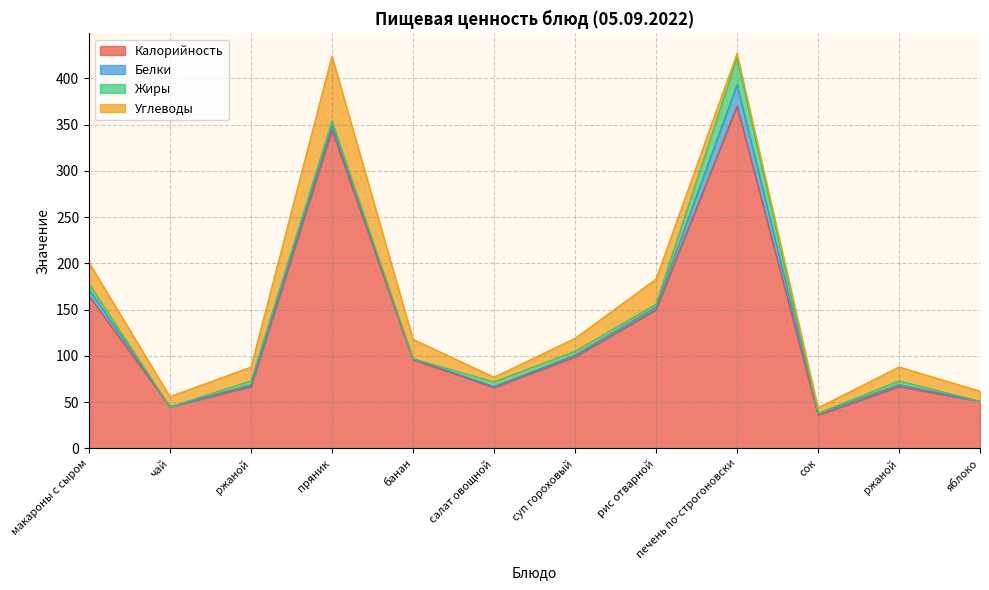

List the labels in order of Углеводы value, largest first.

пряник, рис отварной, макароны с сыром, банан, ржаной, ржаной, суп гороховый, чай, яблоко, сок, салат овощной, печень по-строгоновски